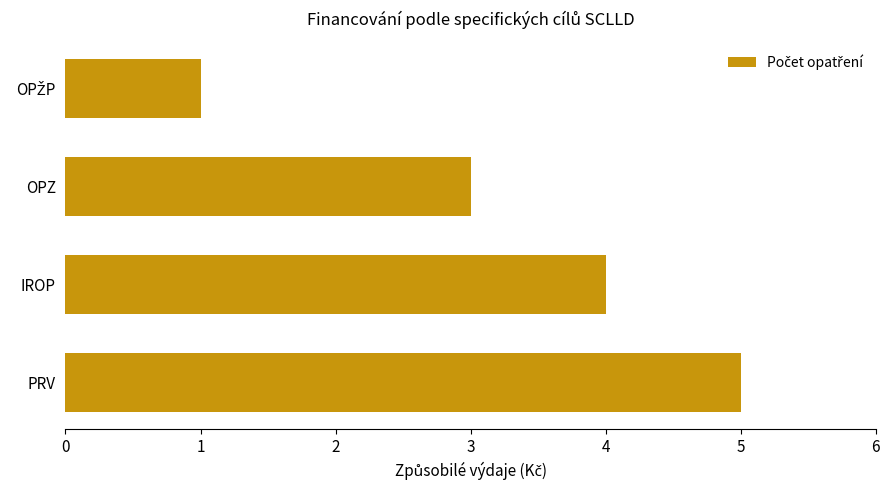

At which category does the chart reach its peak across all series?

PRV